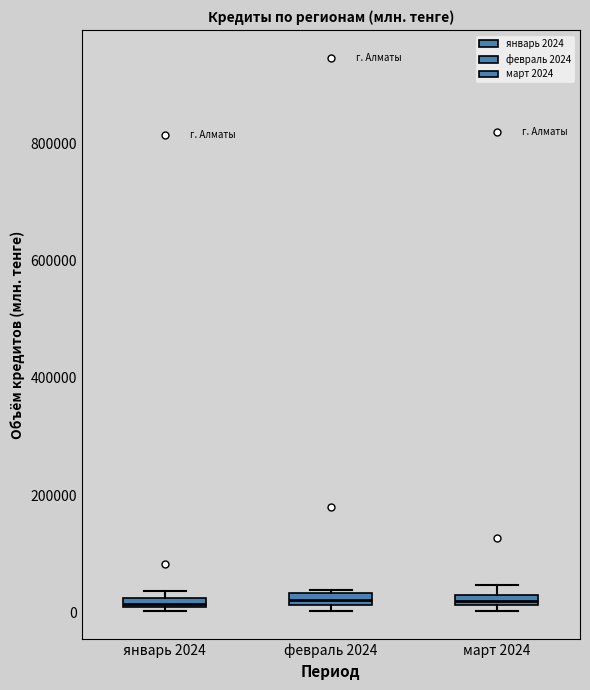

Where is the lower edge of the box for март 2024 on the y-axis? The values are not printed on the chart, so give them approximately, as read against the axis.

20000